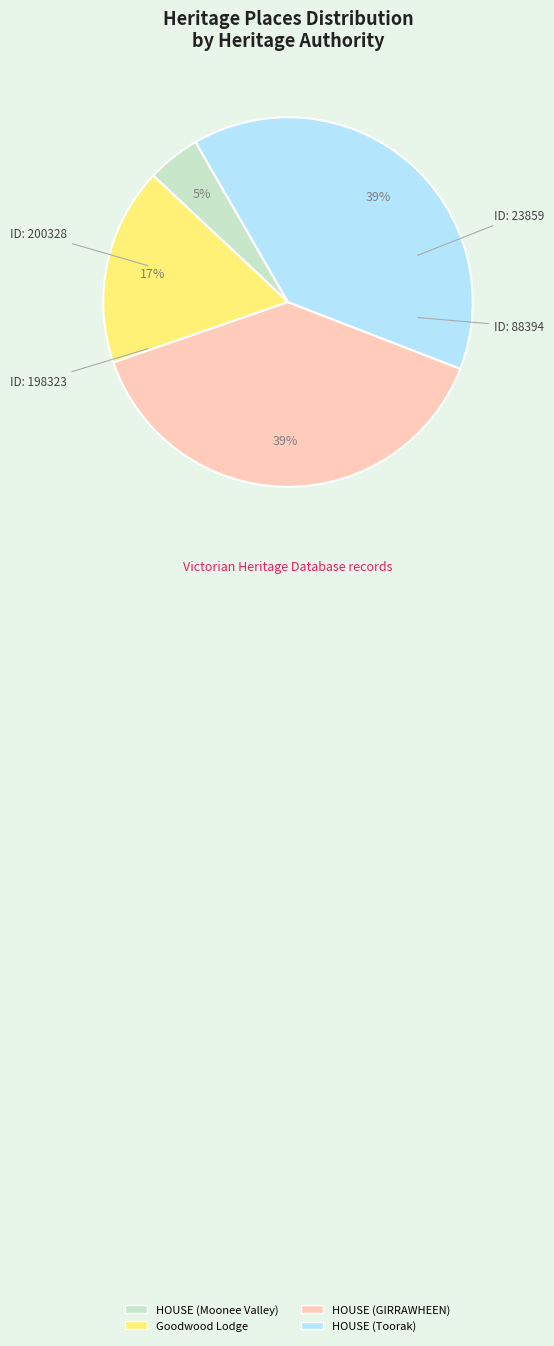

How many slices are in this pie chart?

4